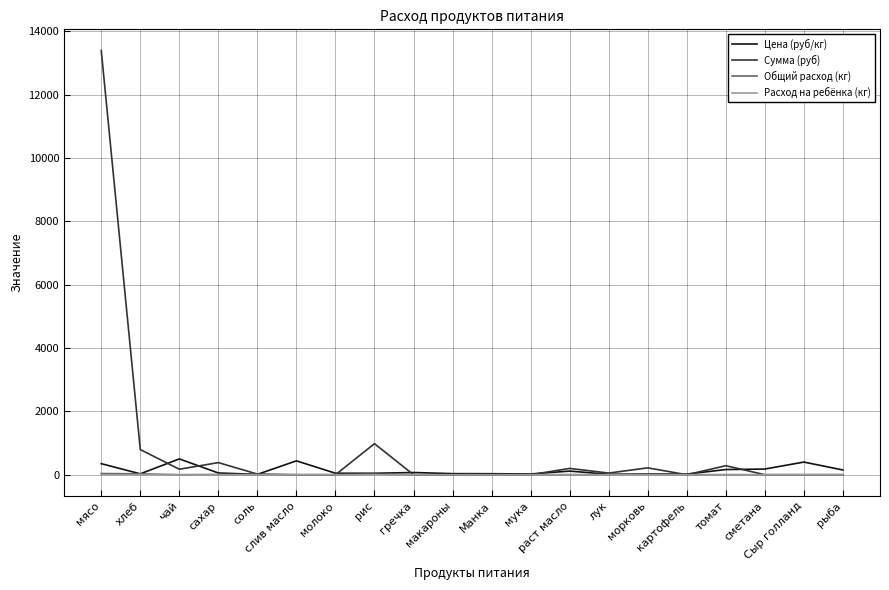

Which series has the largest total across all categories?

Сумма (руб)